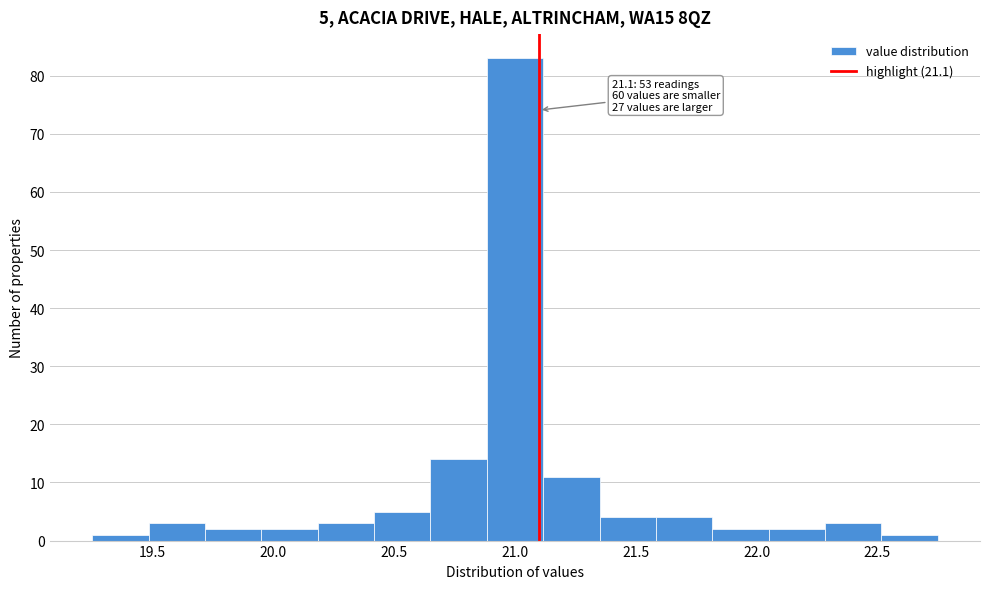

Which range on the x-axis has the tallest bar?

20.90 to 21.10